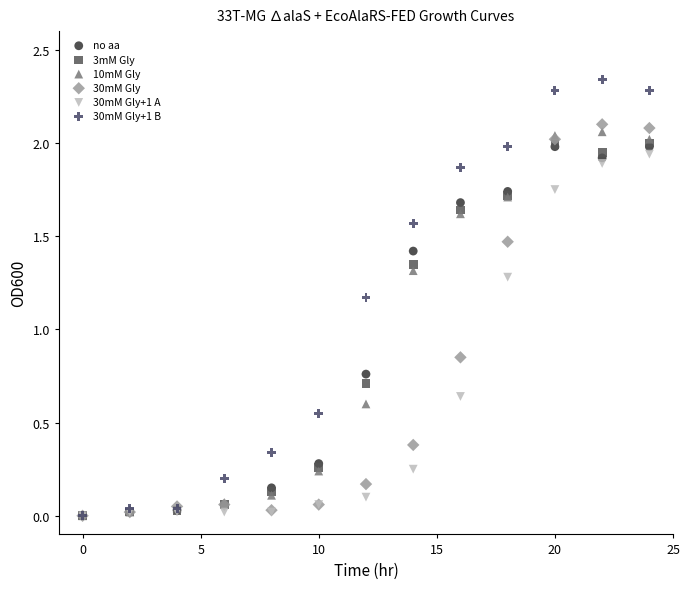

Which series reaches the maximum Y coordinate?

30mM Gly+1 B